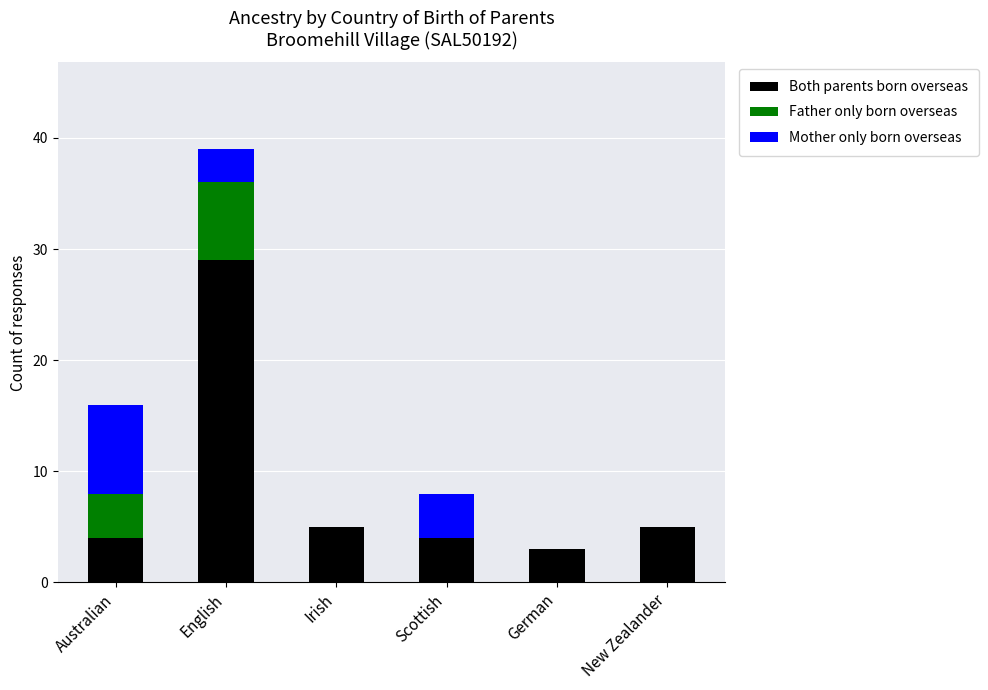

Is it true that Both parents born overseas equals 8 at New Zealander?

False